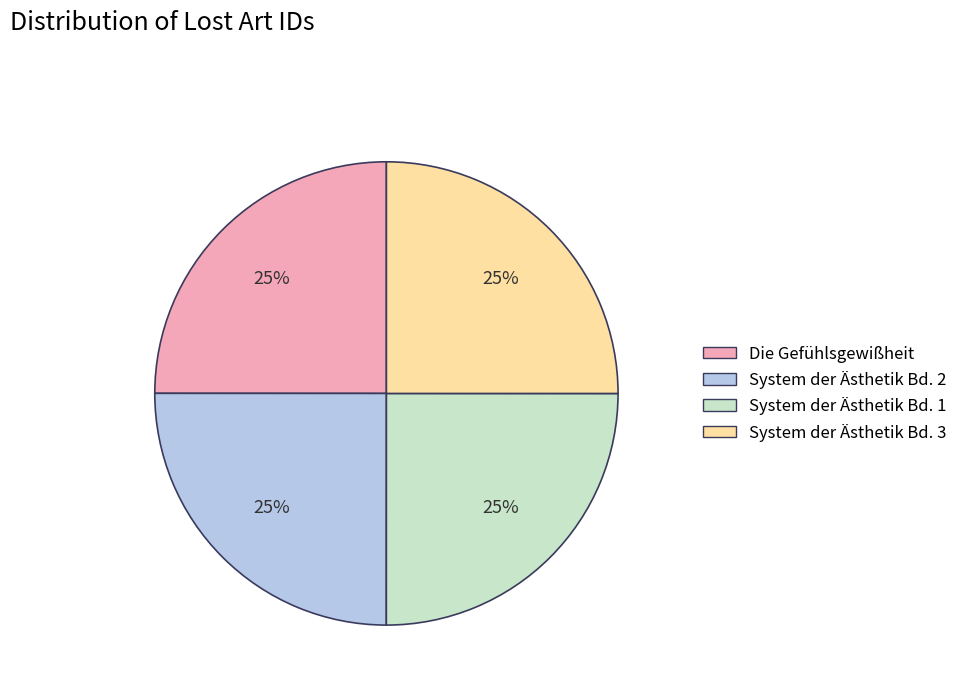

What is the ratio of the value at System der Ästhetik Bd. 1 to the value at Die Gefühlsgewißheit?

1.0